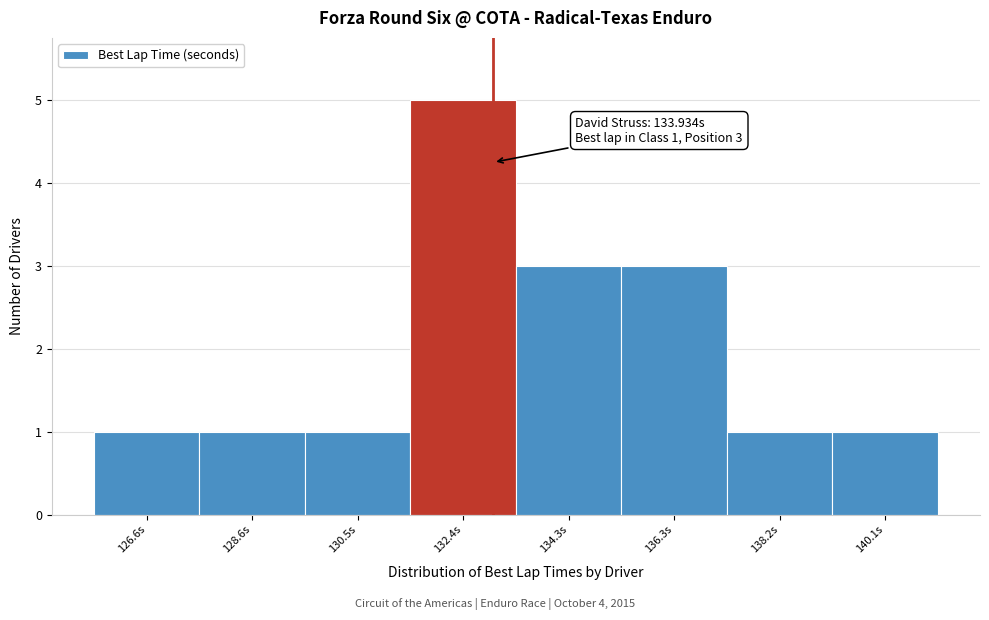

Reading left to right, list all the values displayed in this chart.

126.6s=1	128.6s=1	130.5s=1	132.4s=5	134.3s=3	136.3s=3	138.2s=1	140.1s=1